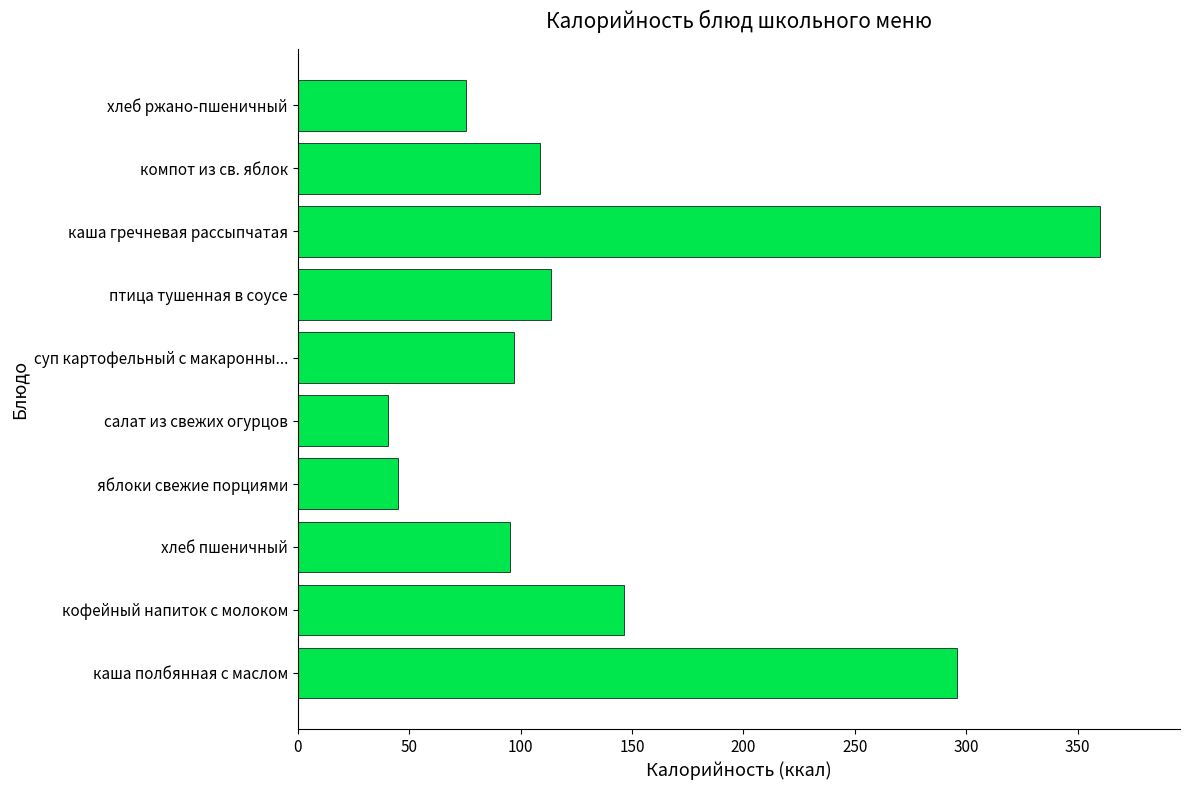

Reading bottom to top, transcribe all the data shown in this chart.

295.7	146.3	95.2	45.0	40.3	97.2	113.6	359.9	109.0	75.6